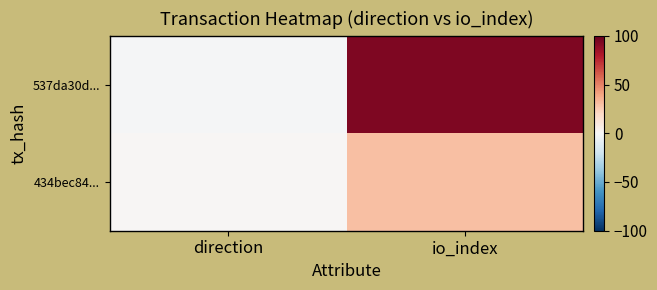

List the series in order of their peak value, highest first.

537da30d..., 434bec84...